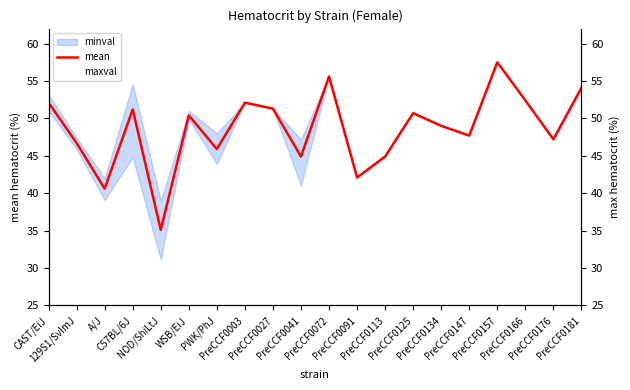

What is the sum of all mean values?

971.5